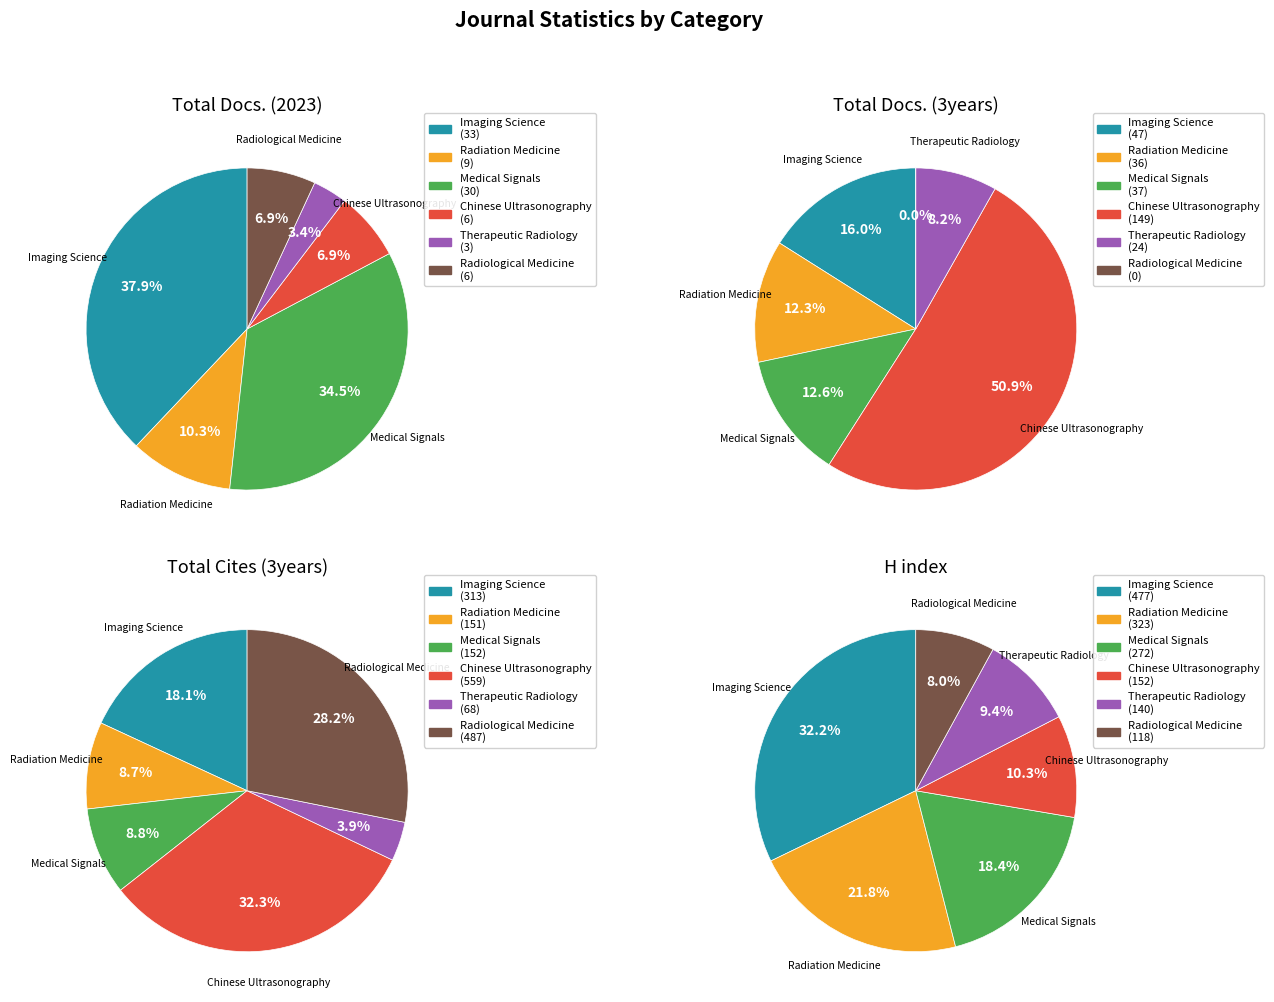

Count the number of slices in the pie.

6